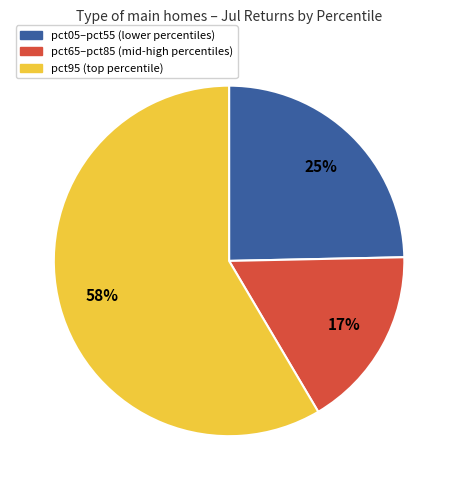

Does any single category account for the majority?

Yes